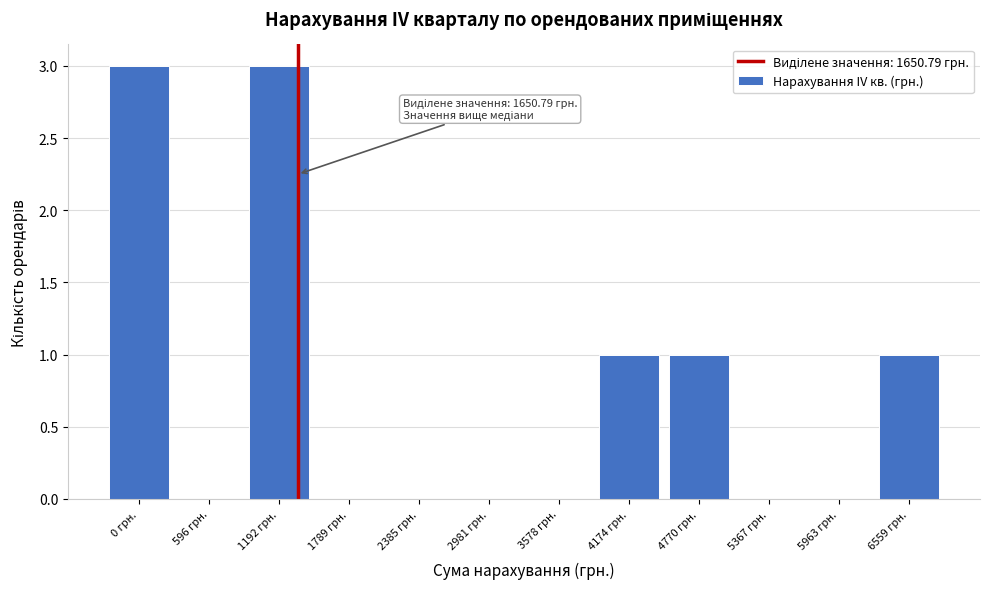

Reading left to right, extract all data points from this chart.

0 грн.=3	596 грн.=0	1192 грн.=3	1789 грн.=0	2385 грн.=0	2981 грн.=0	3578 грн.=0	4174 грн.=1	4770 грн.=1	5367 грн.=0	5963 грн.=0	6559 грн.=1